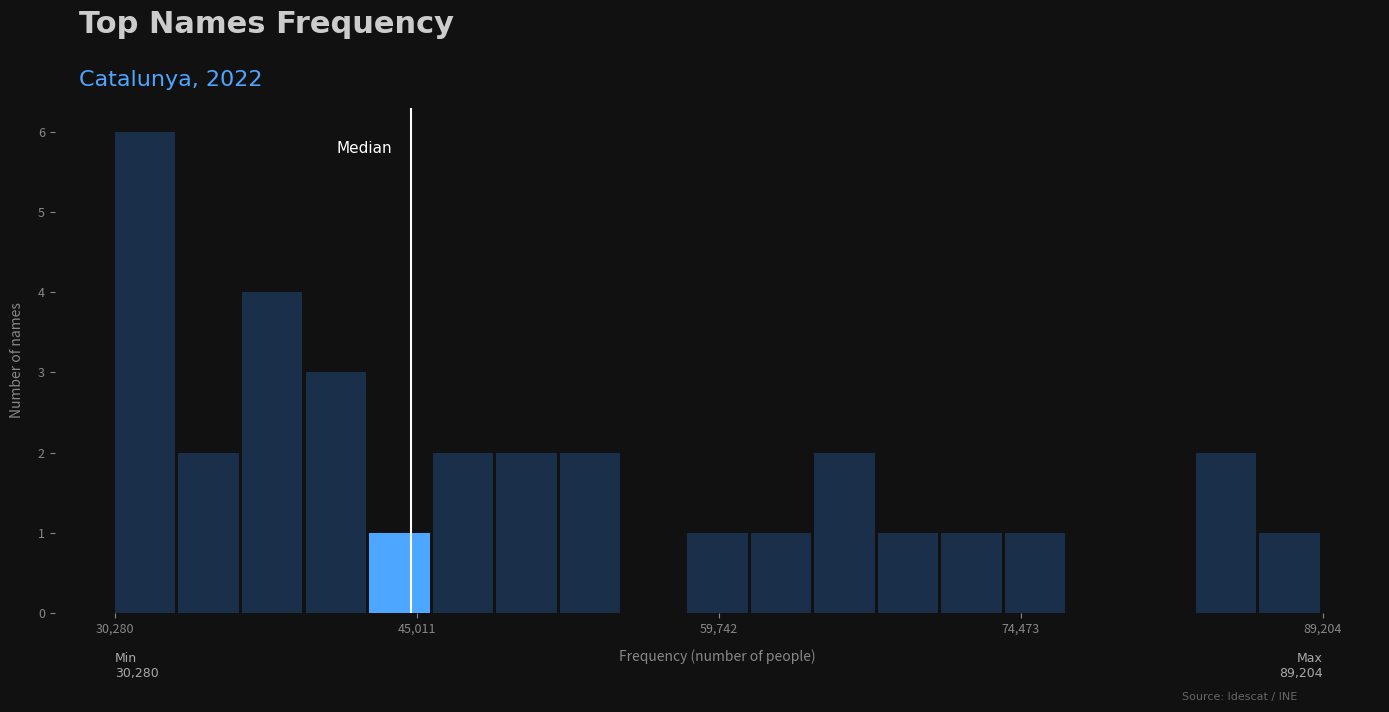

Read against the x-axis, roughly where is the centre of the tallest bar?

32000